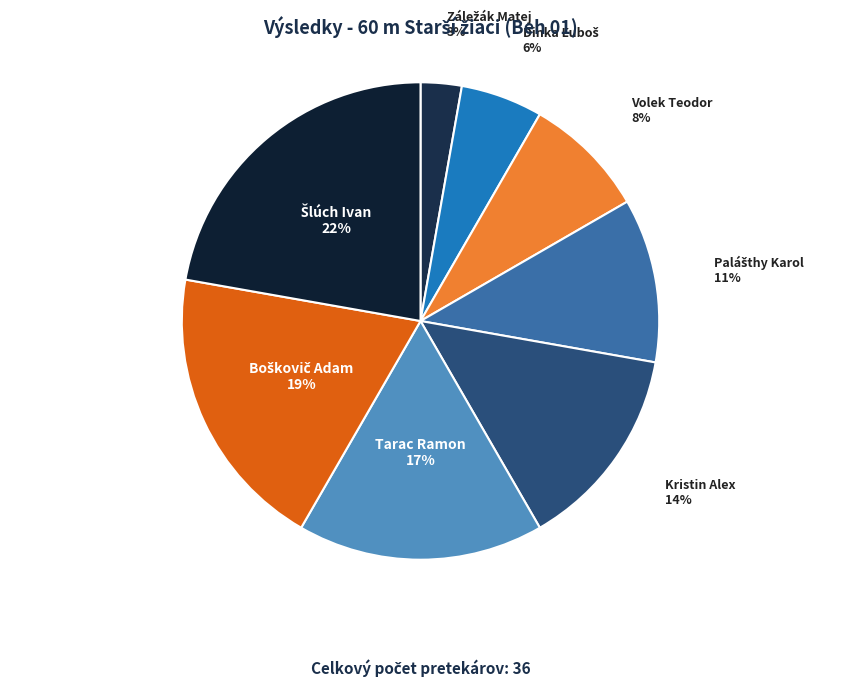

Is there any slice that represents more than half of the pie?

No